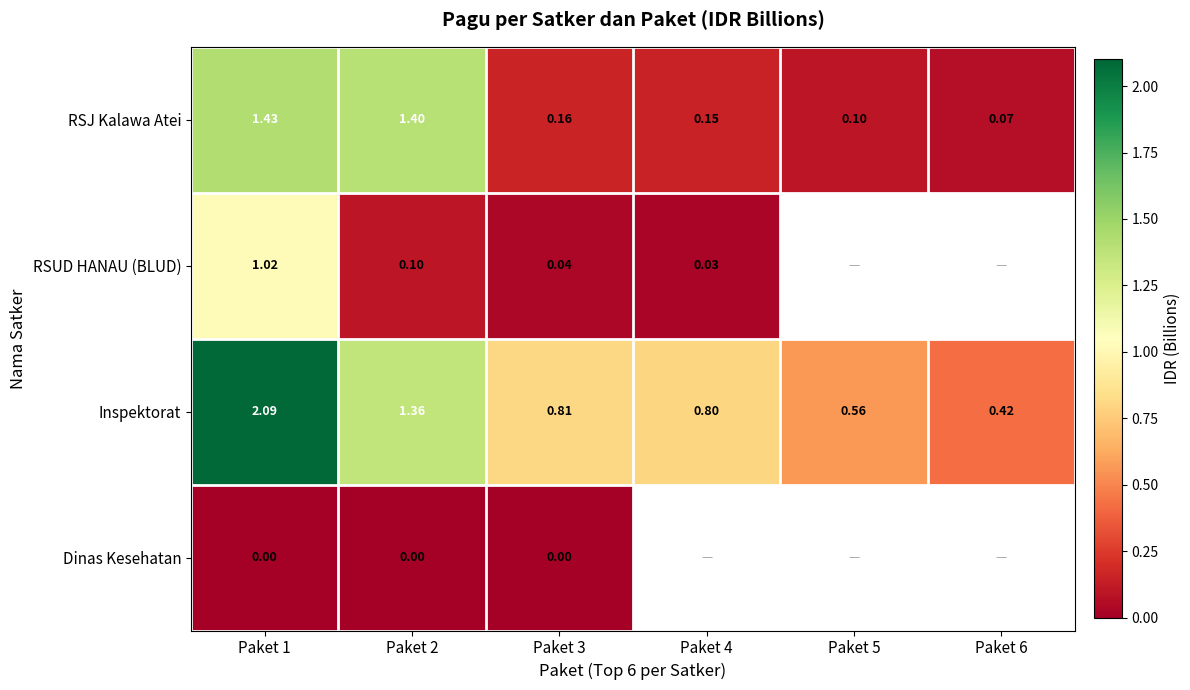

Rank the series at Paket 1 from highest to lowest value.

Inspektorat, RSJ Kalawa Atei, RSUD HANAU (BLUD), Dinas Kesehatan